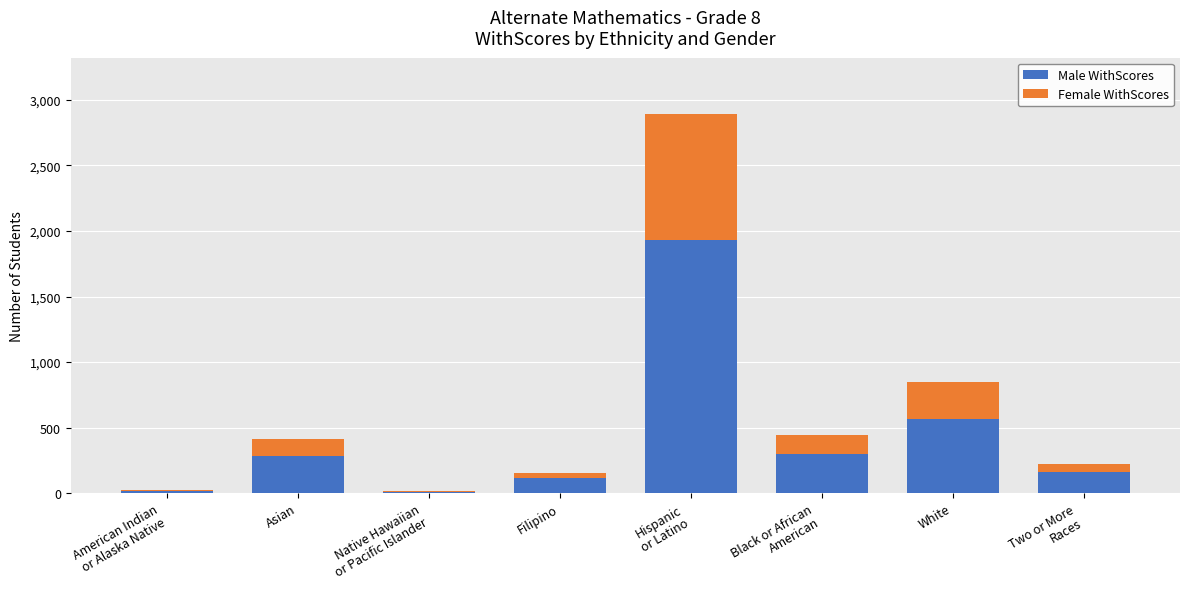

True or false: Male WithScores has a value of 915 at White.

False